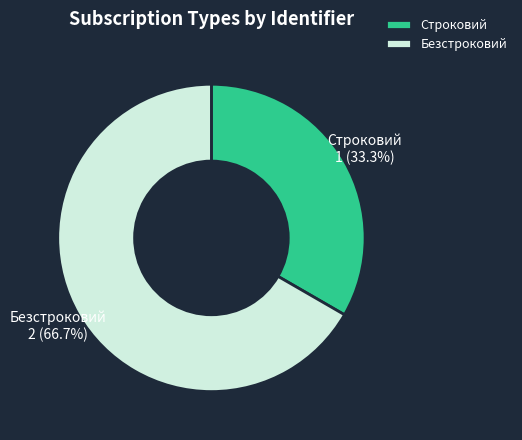

True or false: Безстроковий accounts for 76% of the total.

False